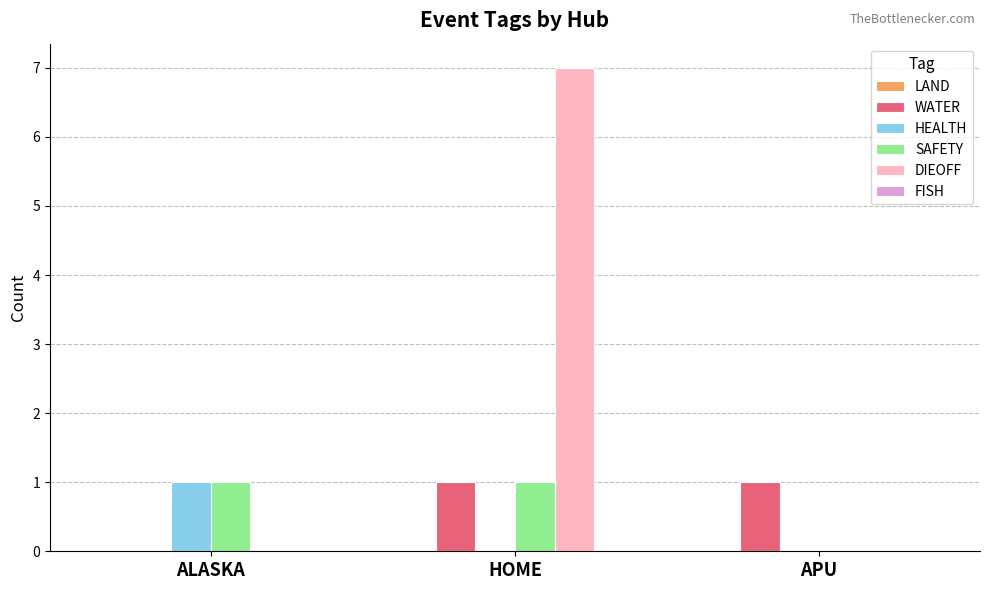

Which series has the largest total across all categories?

DIEOFF